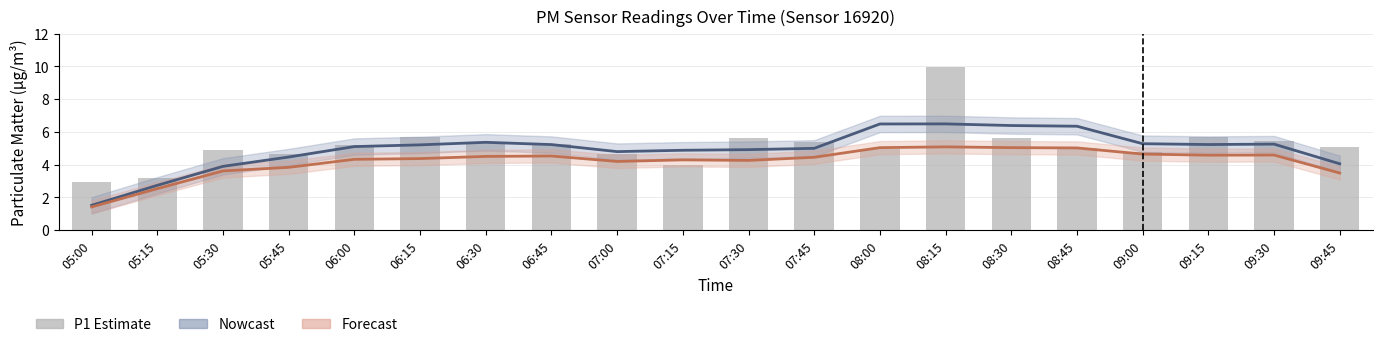

What is the difference between the second highest and minimum values in the P1 Nowcast series?

5.0